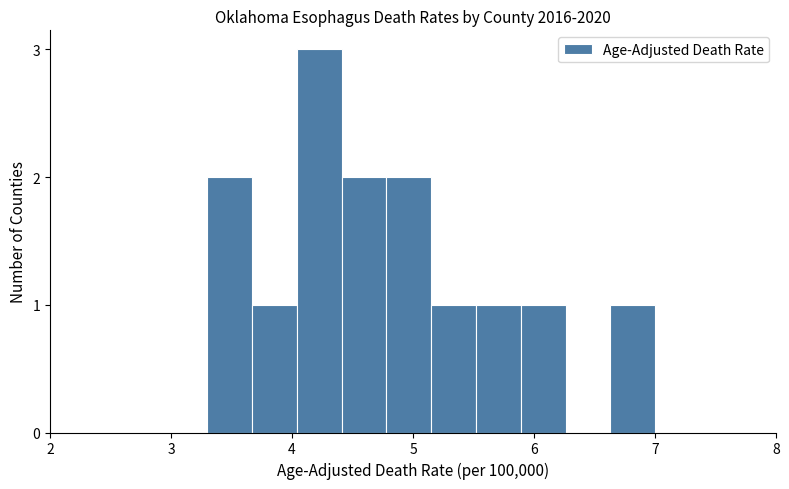

Read against the x-axis, roughly where is the centre of the tallest bar?

4.2